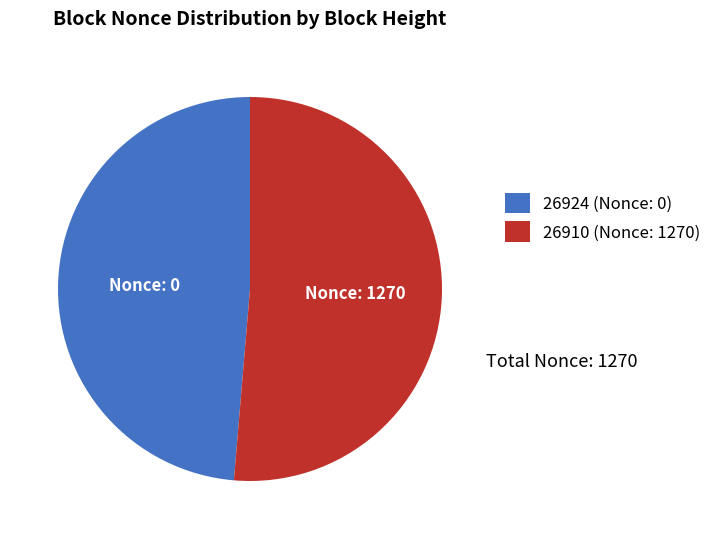

What is the smallest slice in the pie chart?

26924